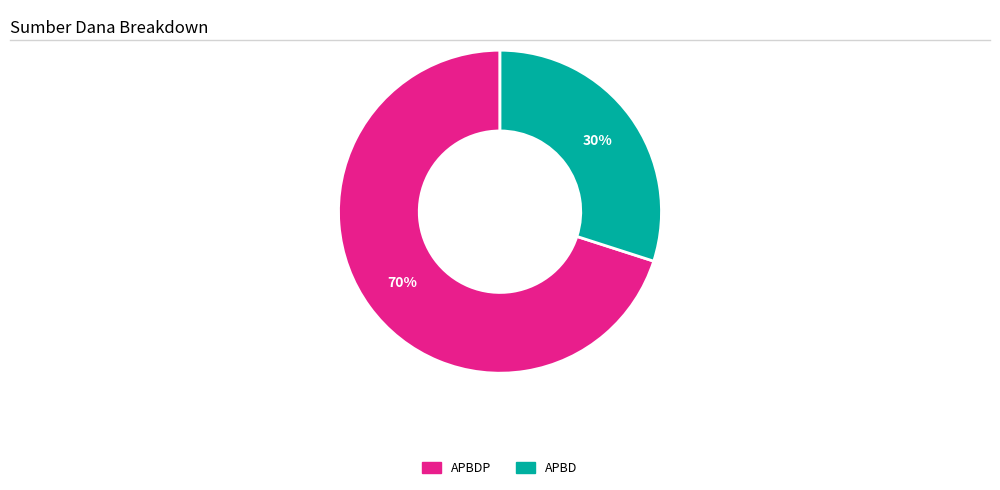

Is there a majority slice in this chart?

Yes